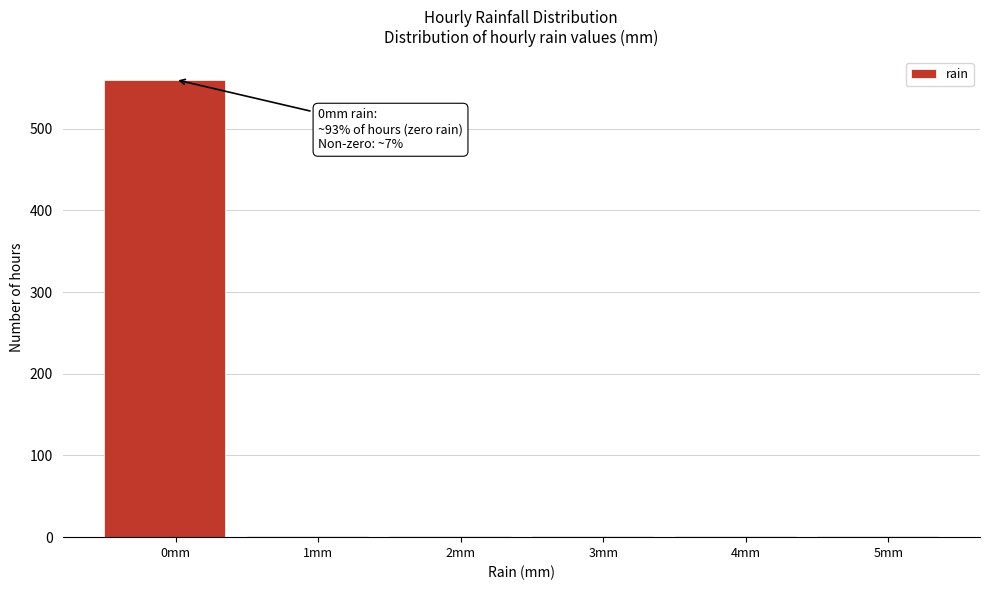

What is the sum of all values?

568